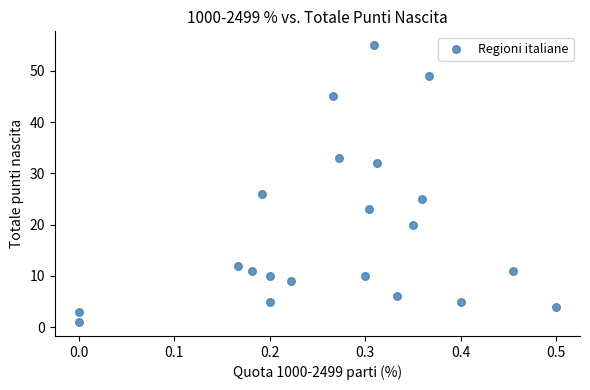

What Y value in the scatter plot is closest to 28?

26